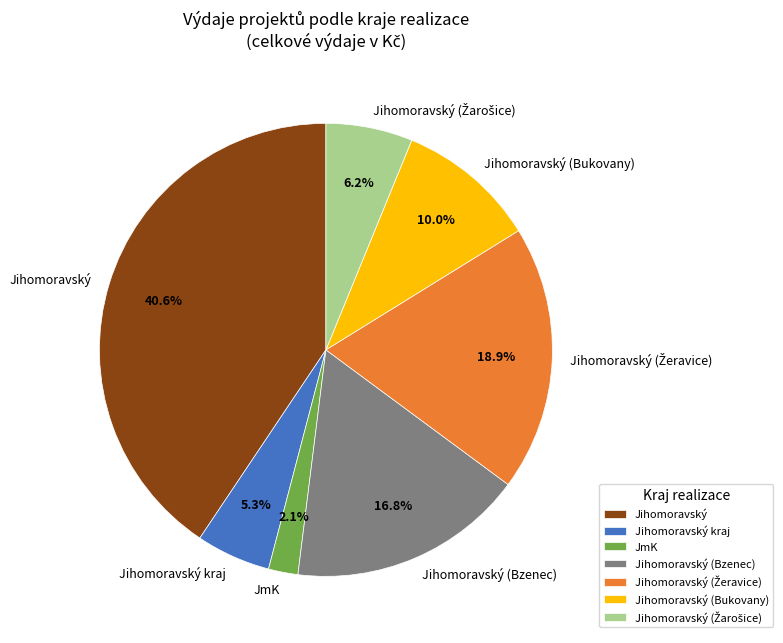

To the nearest percent, what is the difference between the Jihomoravský (Bzenec) and Jihomoravský slice percentages?

24%